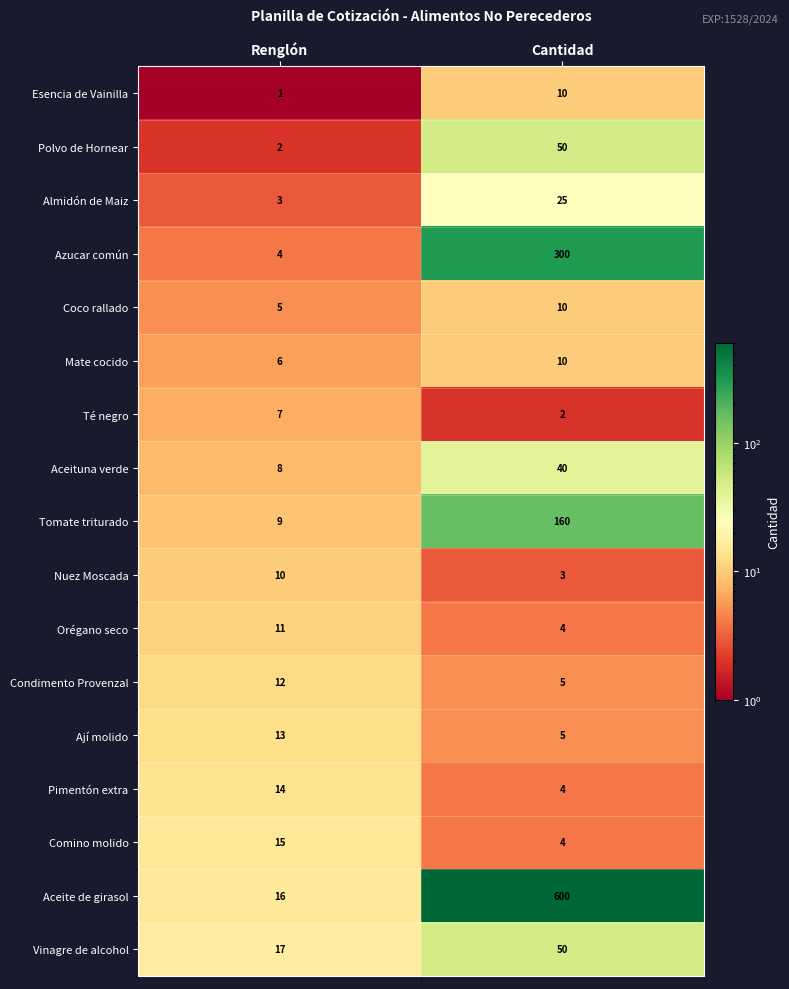

What is the difference between the Vinagre de alcohol values at Cantidad and Renglón?

33